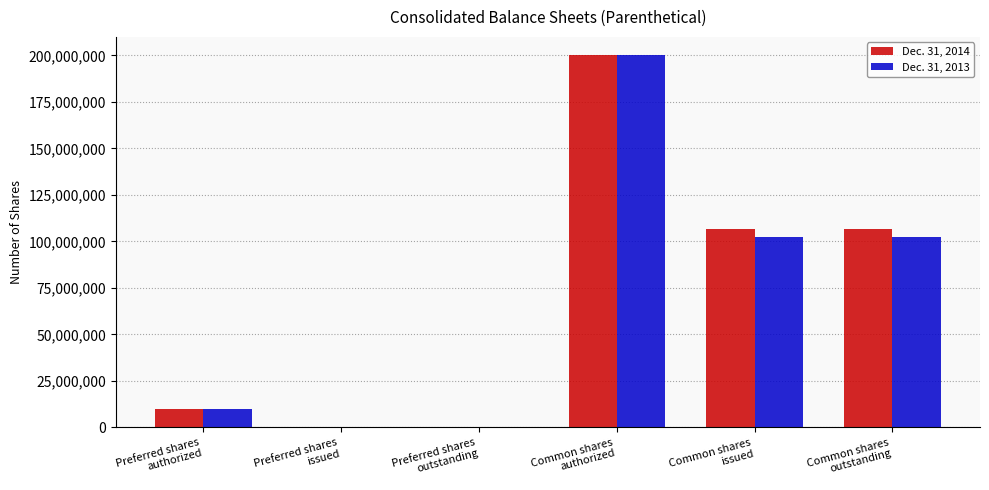

How many groups of bars are there?

6